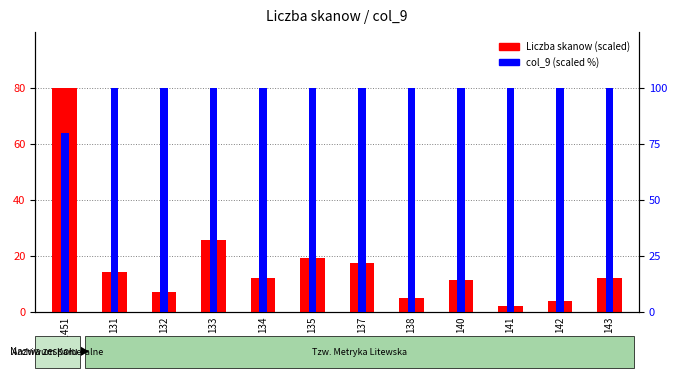

What is the lowest value of the col_9 (scaled %) series?

80.0